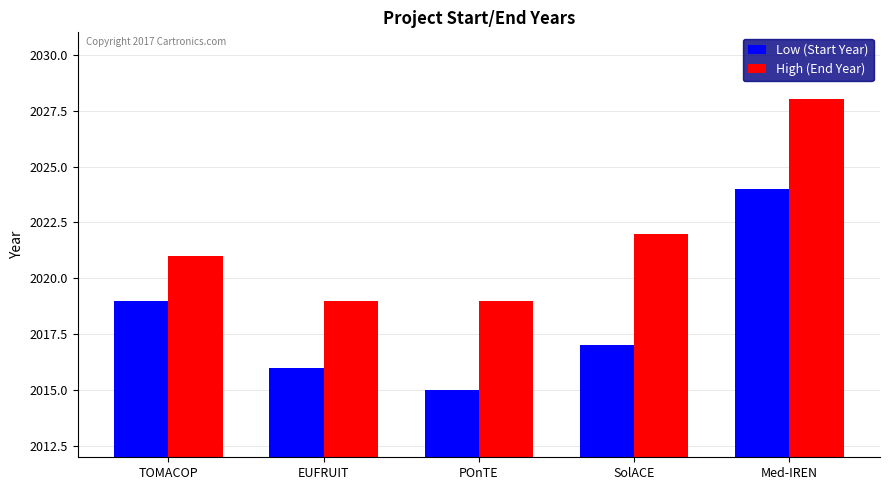

Read the Low (Start Year) value at POnTE.

2015